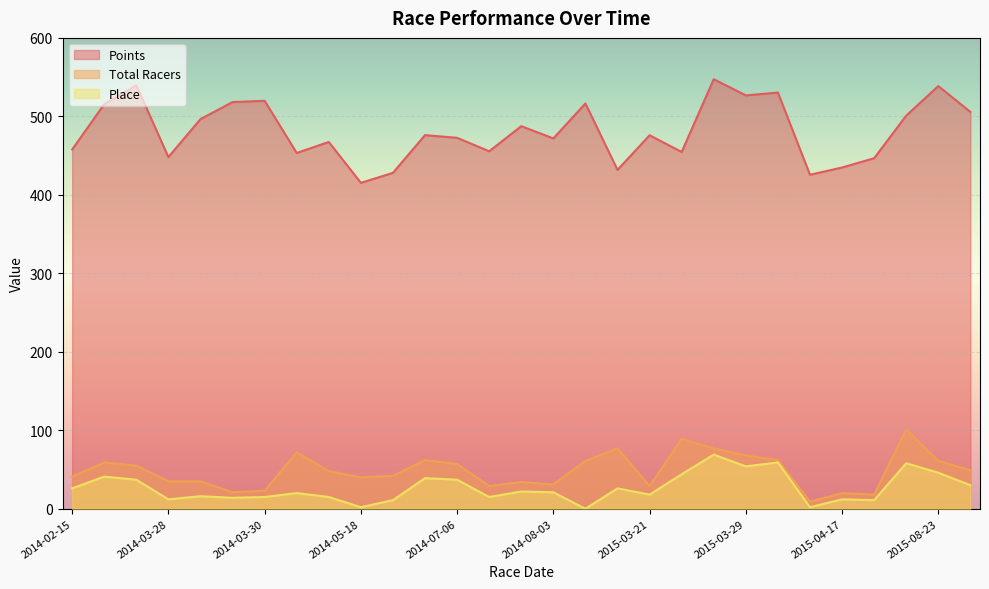

Which series has the widest spread of values?

Points